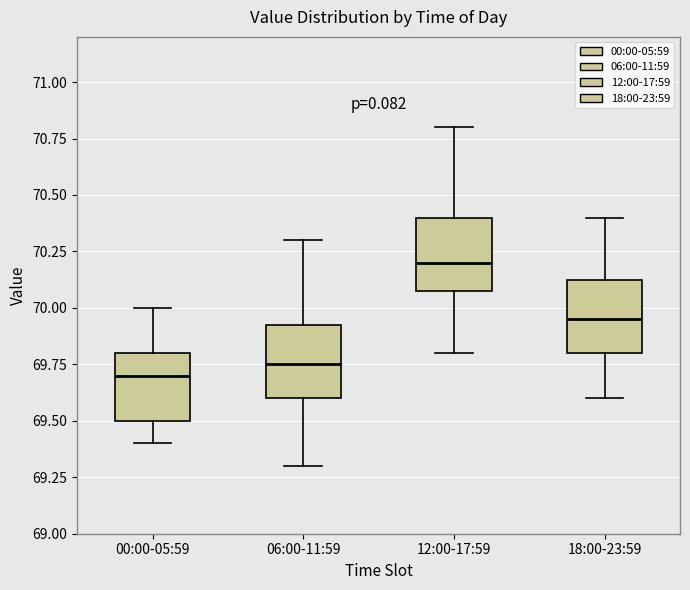

Reading left to right, transcribe this box plot: for each box, give where its median line is, the range the box spans, and where its two whiskers end, as read against the y-axis. The values are not printed on the chart, so give them approximately, as read against the axis.

00:00-05:59: median 69.70, box 69.50 to 69.80, whiskers 69.40 to 70.00
06:00-11:59: median 69.75, box 69.60 to 69.95, whiskers 69.30 to 70.30
12:00-17:59: median 70.20, box 70.10 to 70.40, whiskers 69.80 to 70.80
18:00-23:59: median 69.95, box 69.80 to 70.15, whiskers 69.60 to 70.40